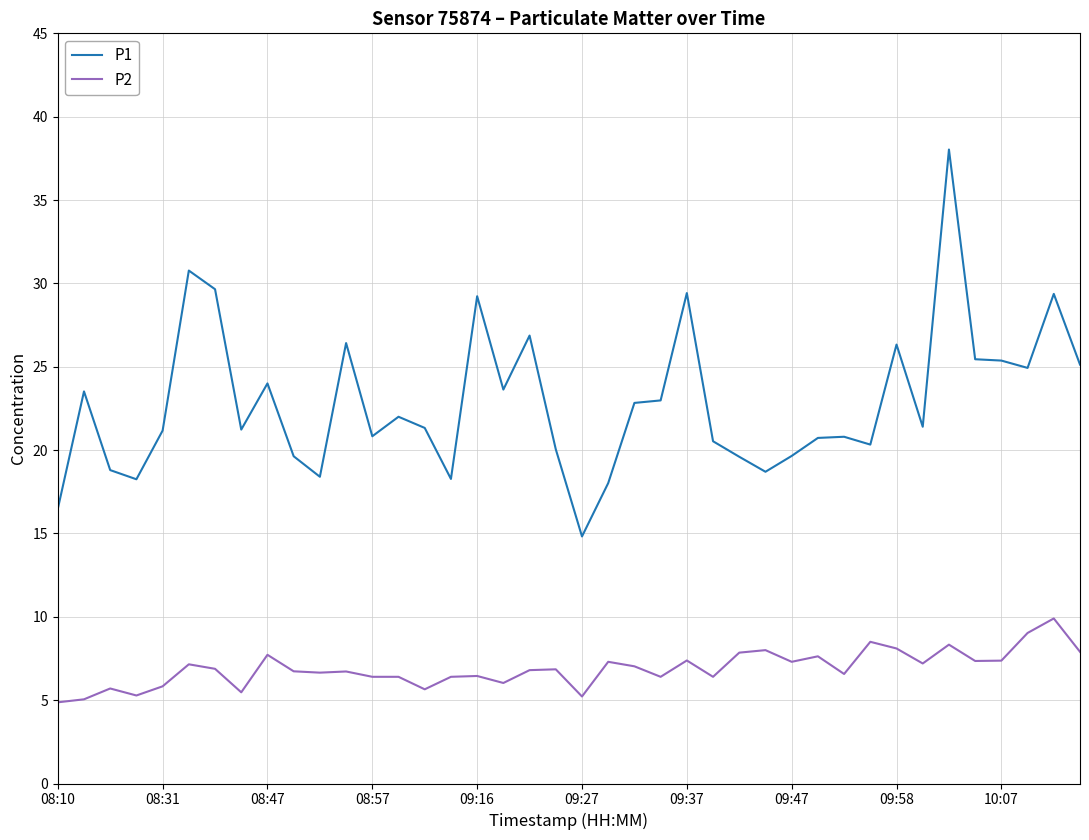

What is the greatest value displayed?

38.0